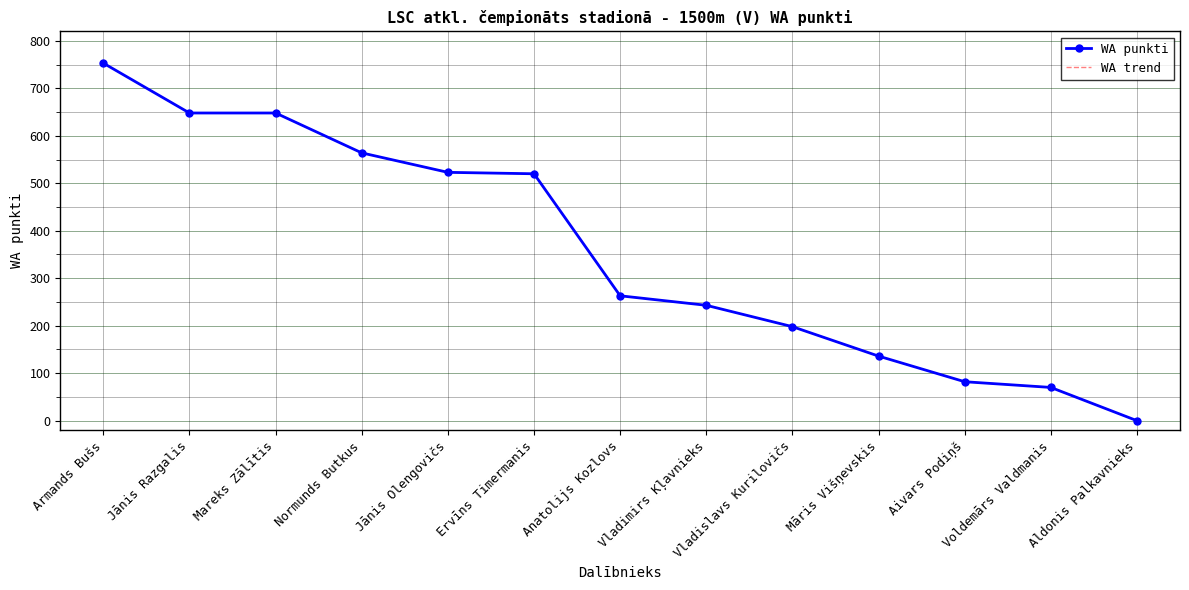

Reading right to left, transcribe all the data shown in this chart.

WA punkti: Aldonis Palkavnieks=0	Voldemārs Valdmanis=70	Aivars Podiņš=82	Māris Višņevskis=136	Vladislavs Kurilovičs=198	Vladimirs Kļavnieks=243	Anatolijs Kozlovs=263	Ervīns Timermanis=520	Jānis Olengovičs=523	Normunds Butkus=564	Mareks Zālītis=648	Jānis Razgalis=648	Armands Bušs=753
WA trend: Aldonis Palkavnieks=0	Voldemārs Valdmanis=70	Aivars Podiņš=82	Māris Višņevskis=136	Vladislavs Kurilovičs=198	Vladimirs Kļavnieks=243	Anatolijs Kozlovs=263	Ervīns Timermanis=520	Jānis Olengovičs=523	Normunds Butkus=564	Mareks Zālītis=648	Jānis Razgalis=648	Armands Bušs=753